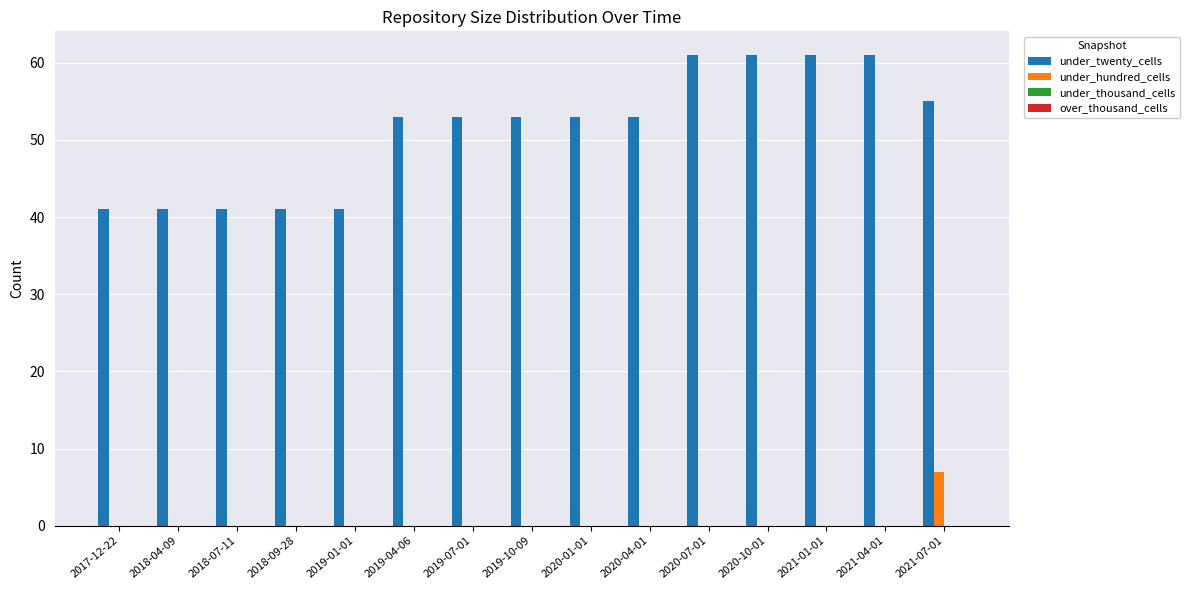

How many categories are shown in the chart?

15